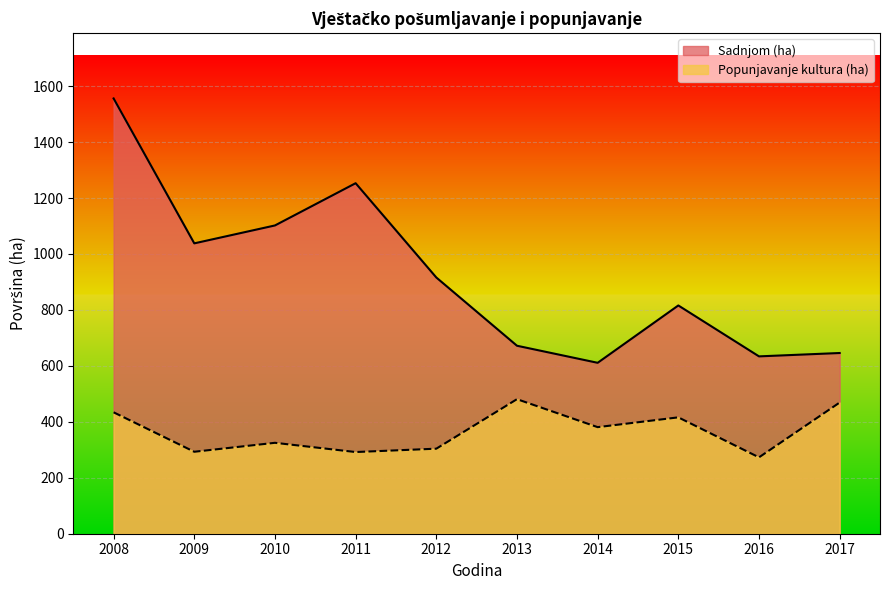

Which category has the highest value in the Popunjavanje kultura (ha) series?

2013